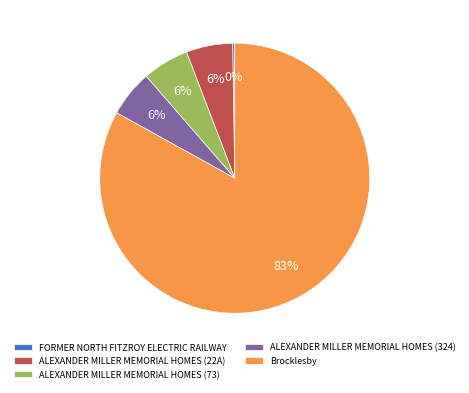

The ALEXANDER MILLER MEMORIAL HOMES (73) slice represents 6% of the pie. True or false?

True